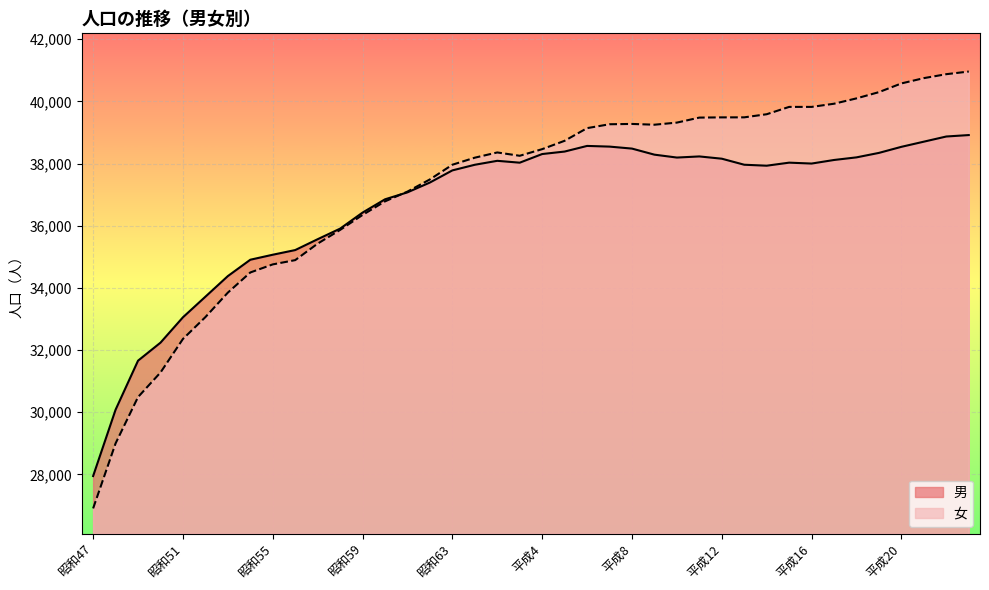

How many interior local valleys does the 男 series have?

4